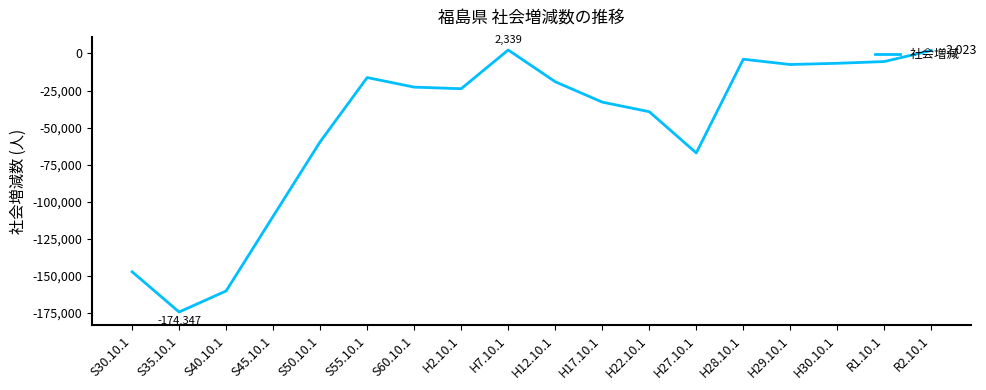

What is the difference between the values at S30.10.1 and S45.10.1?

37445